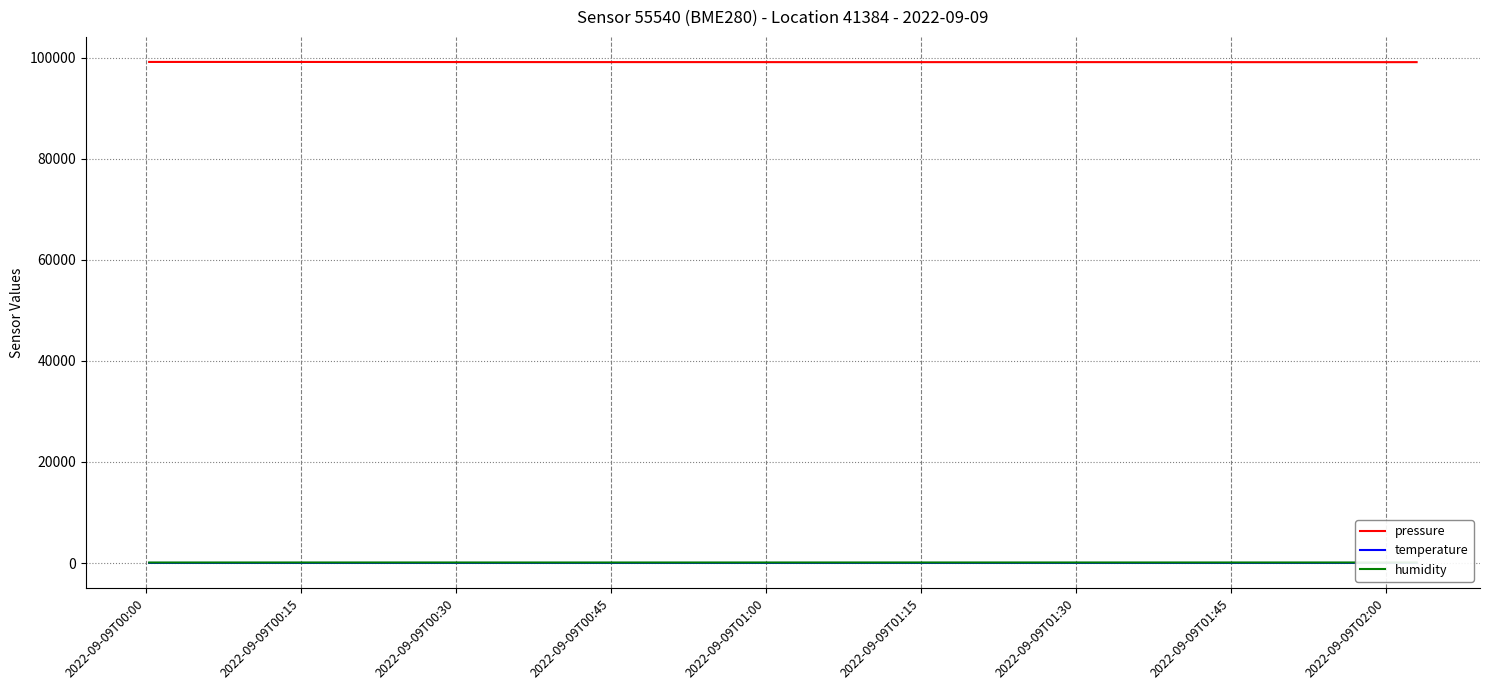

True or false: pressure and temperature cross at least once.

False